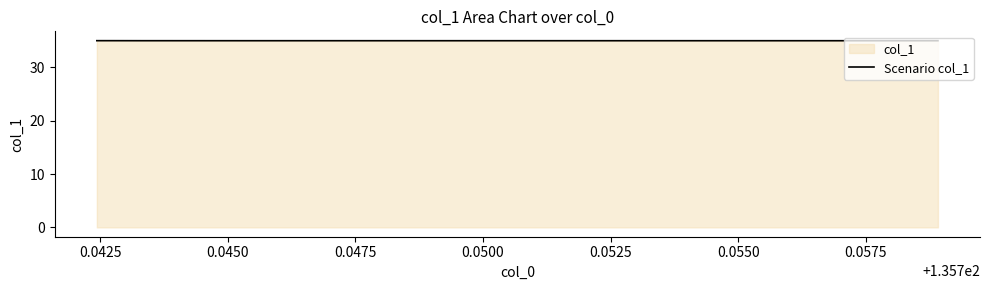

What is the value of the 3rd point from the left?

35.0